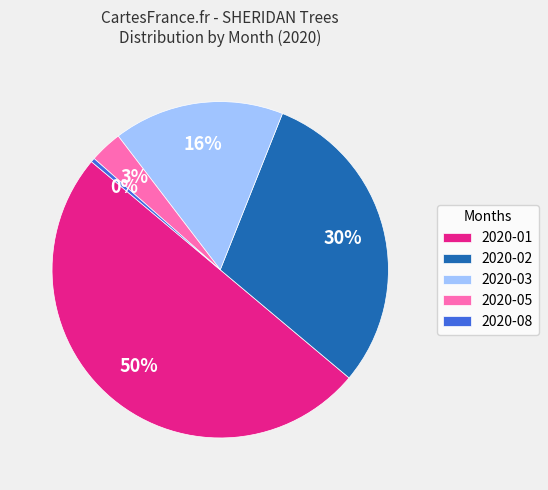

How many segments does this pie chart have?

5